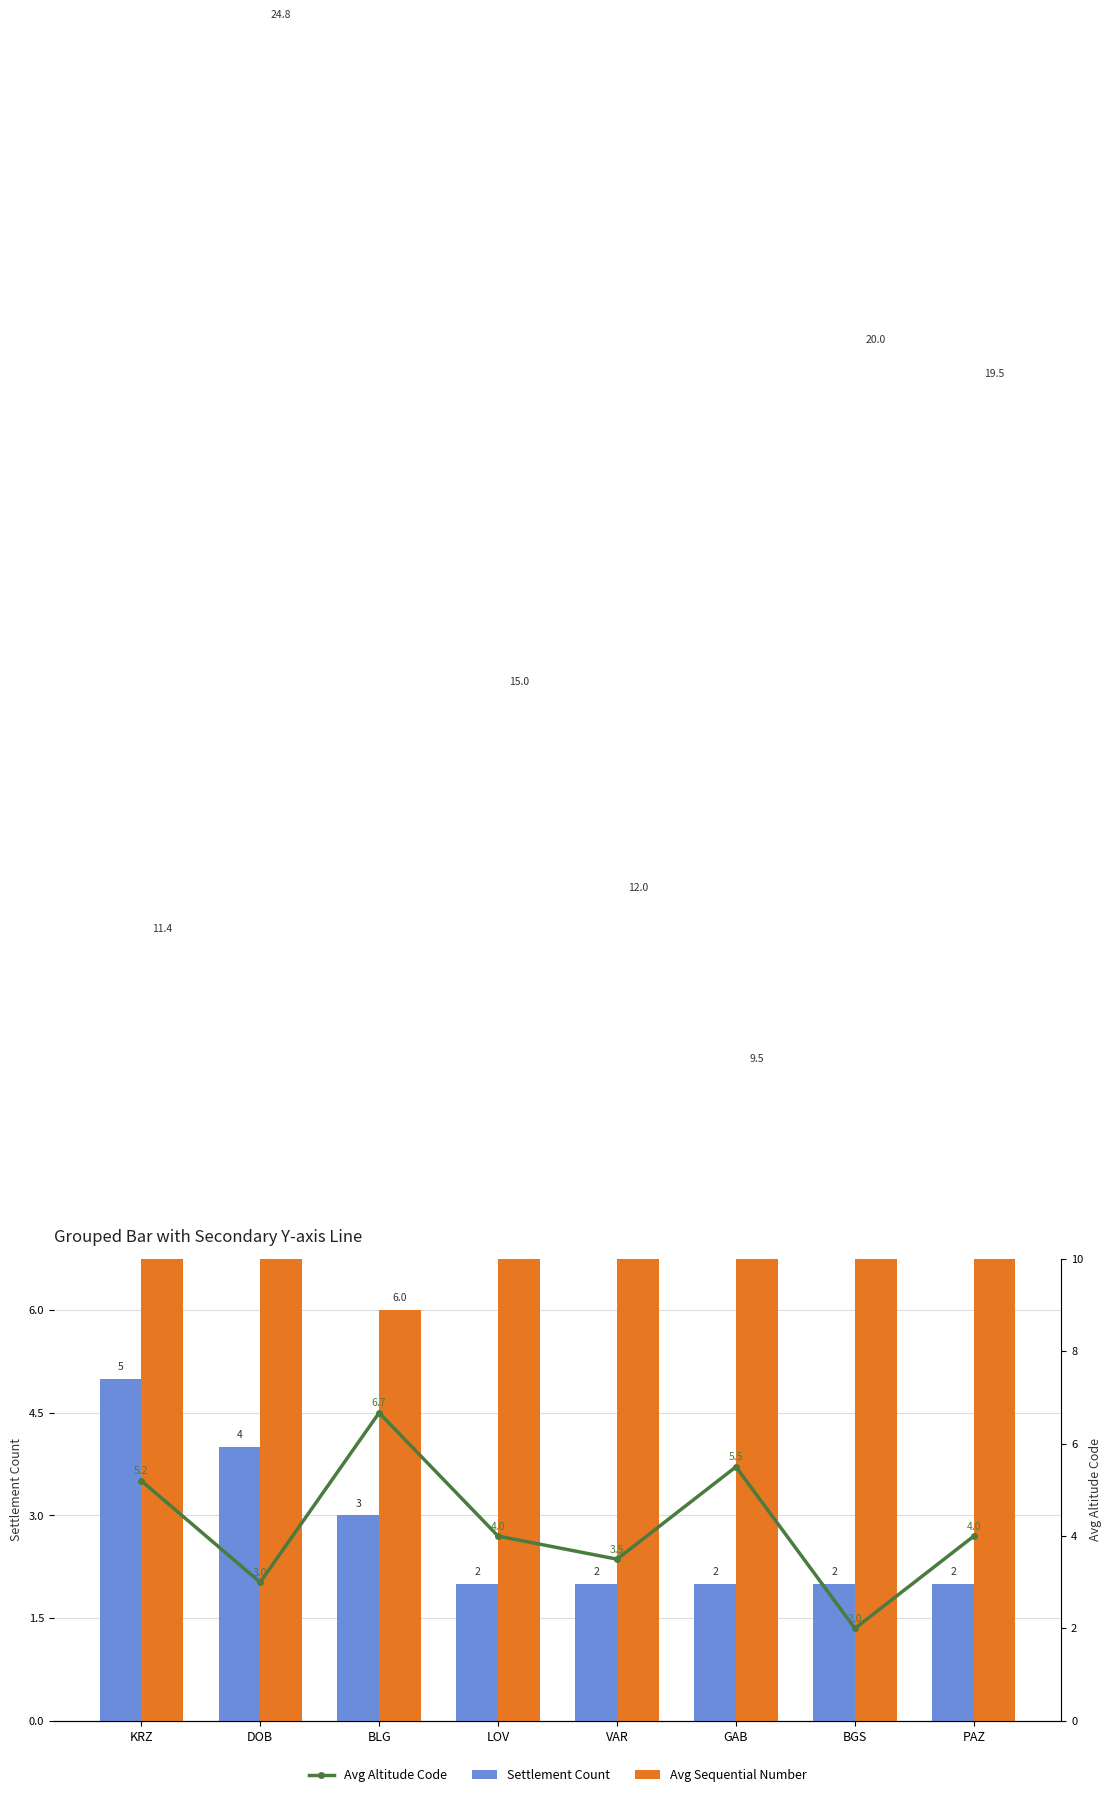

Does the chart contain stacked bars?

No